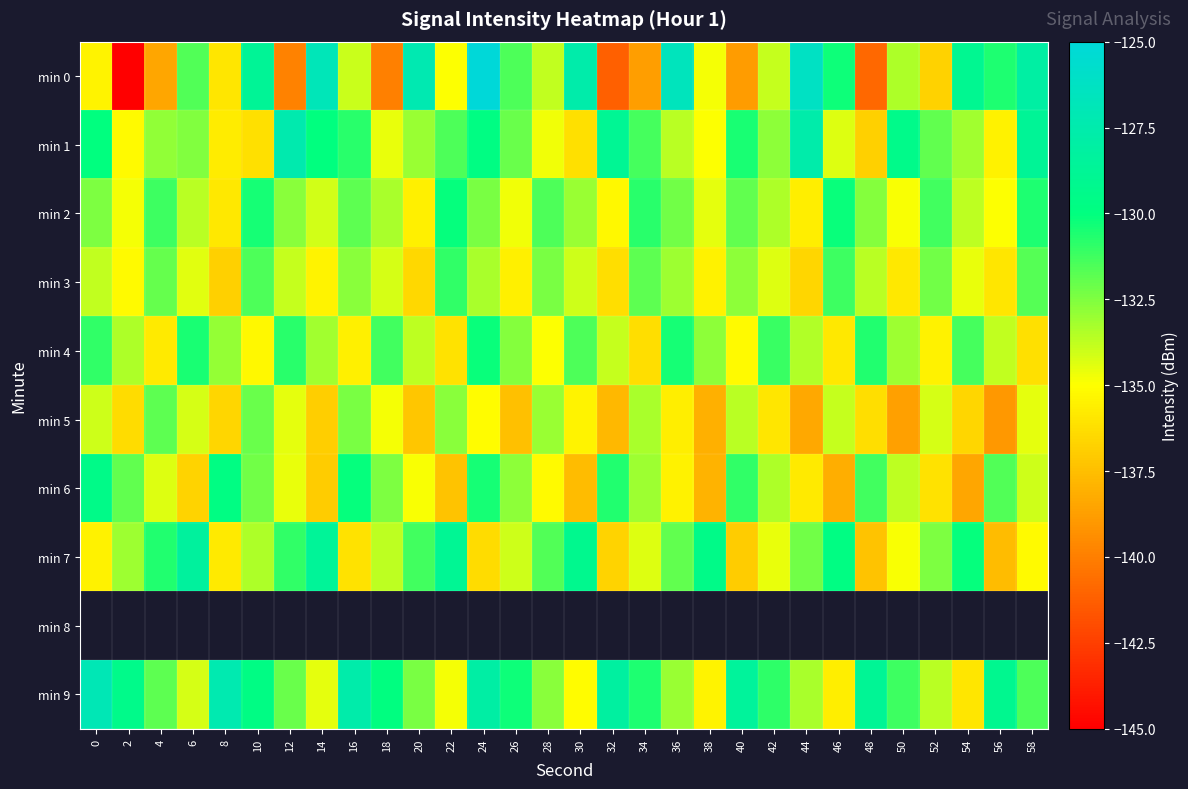

What is the average value of the min 4 series?

-133.3